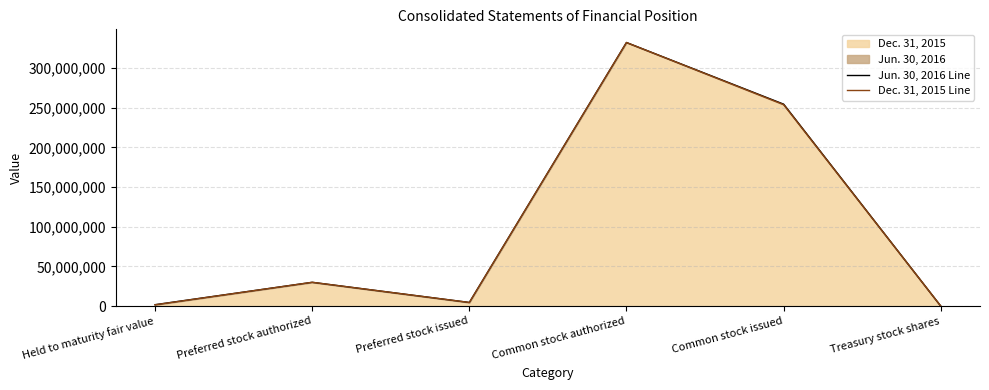

Where is the first local maximum for Jun. 30, 2016 Line?

Preferred stock authorized